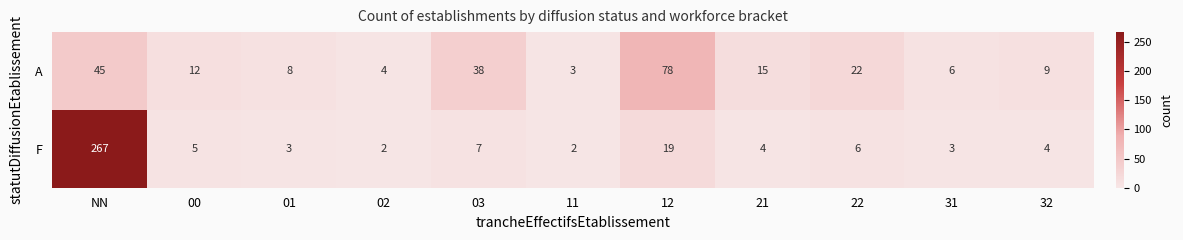

At which category does the chart reach its peak across all series?

NN